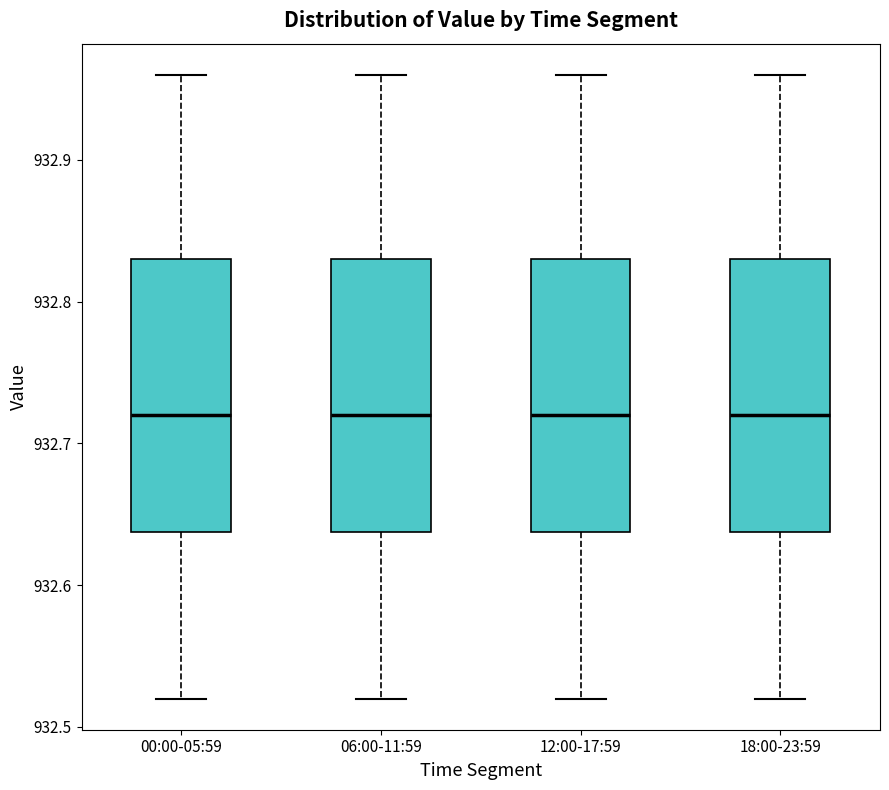

Where does the median line of the box for 18:00-23:59 sit on the y-axis? The values are not printed on the chart, so give them approximately, as read against the axis.

932.72